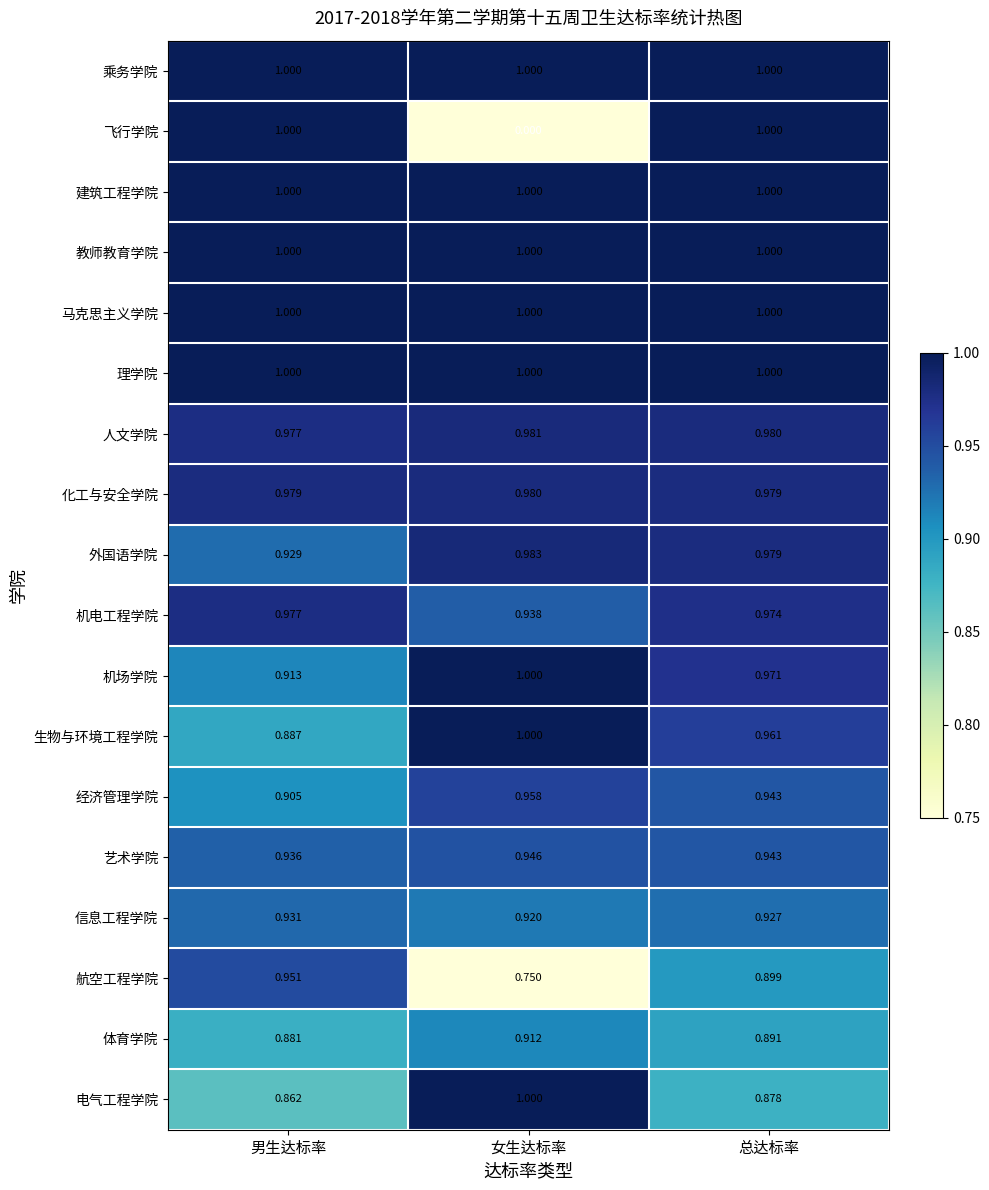

What is the total value across all series at 女生达标率?

16.4